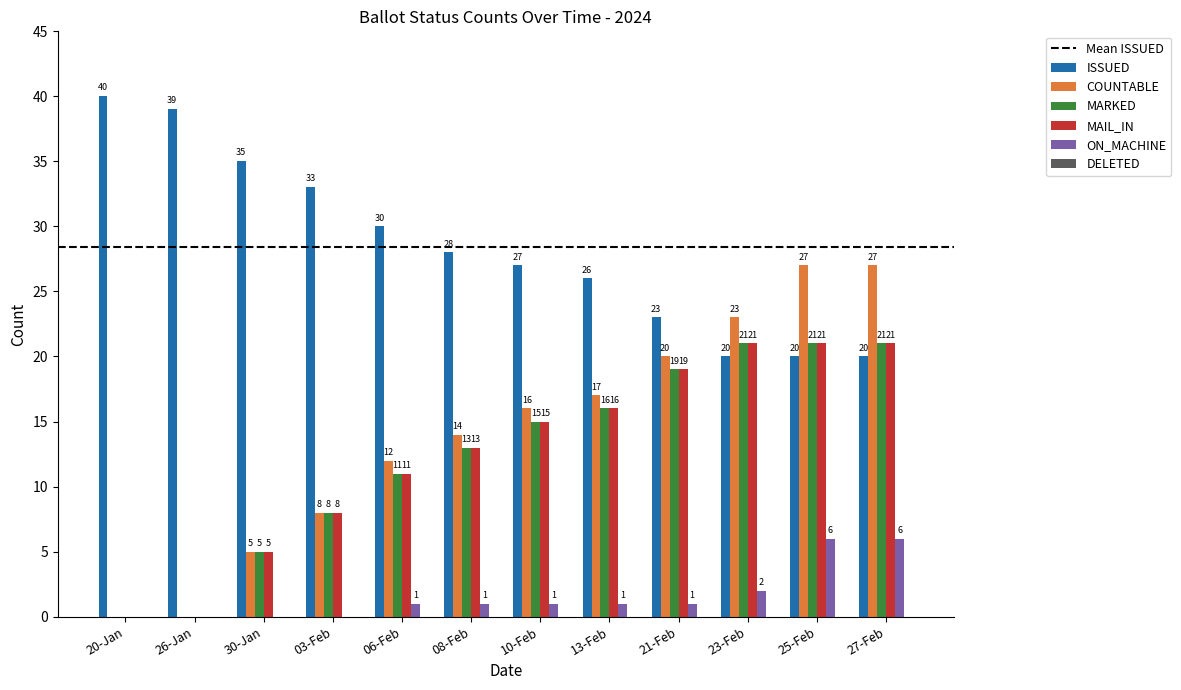

The ON_MACHINE series shows 2 at 23-Feb. True or false?

True